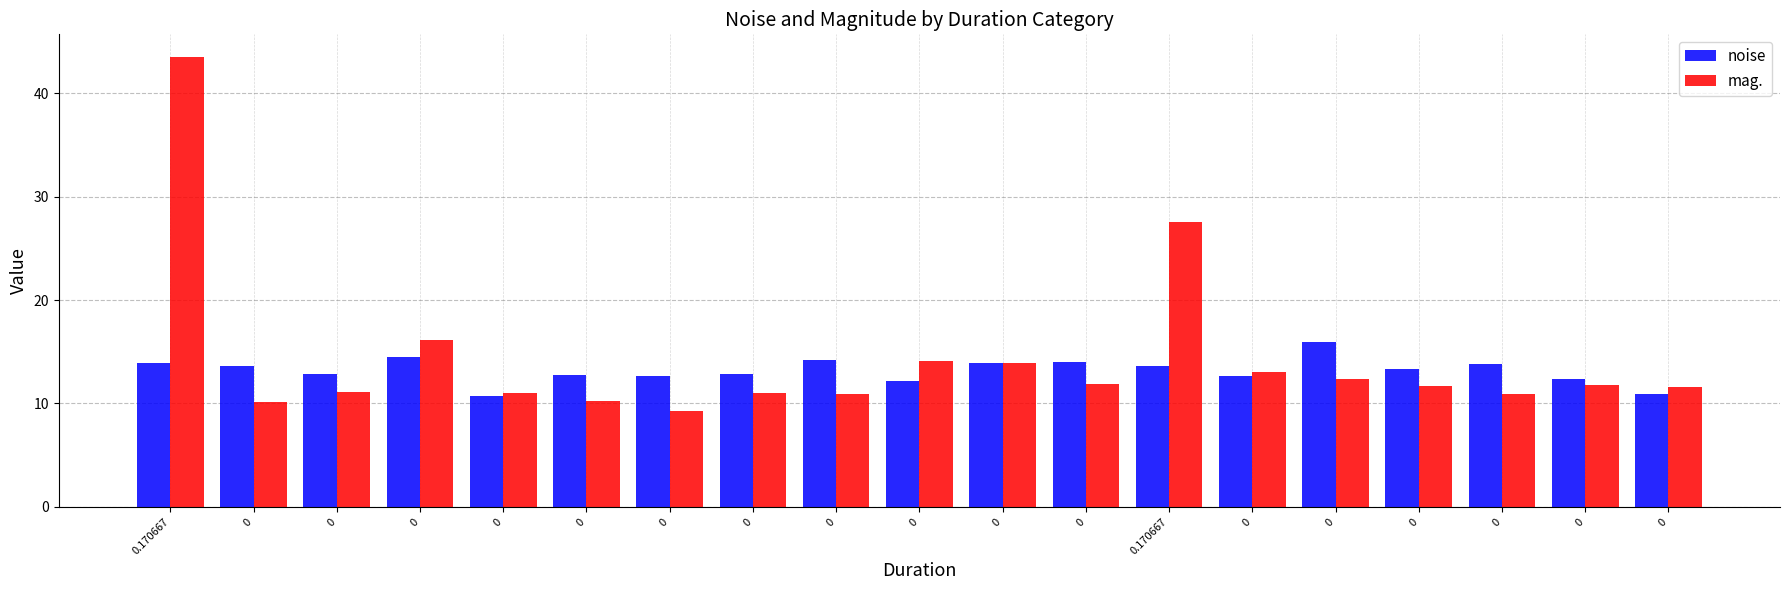

Are the bars horizontal?

No